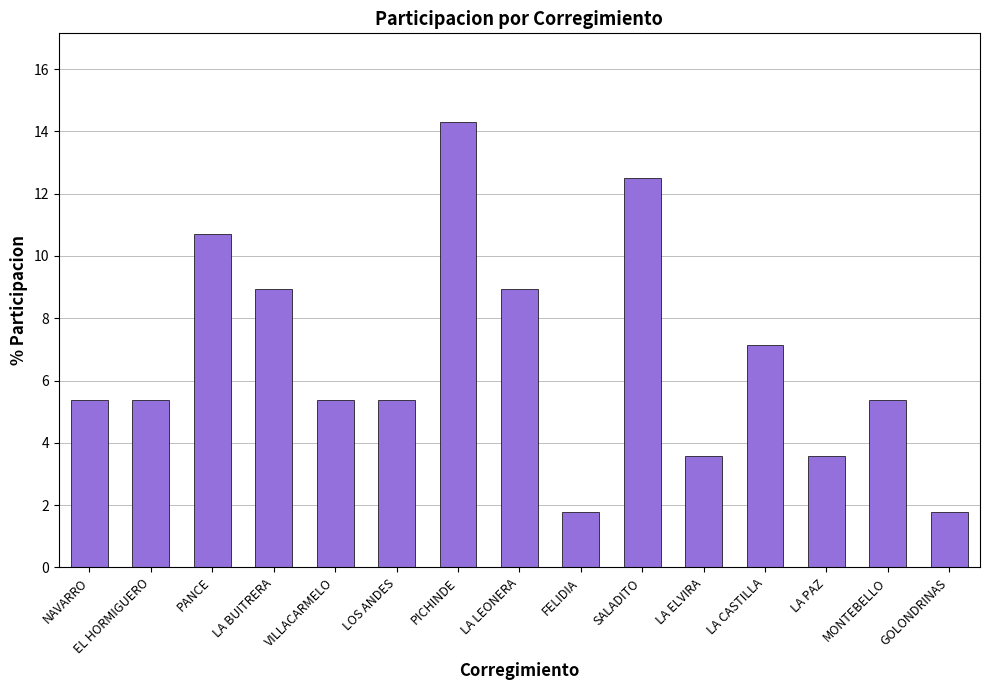

What is the change in value from PANCE to FELIDIA?

-8.9